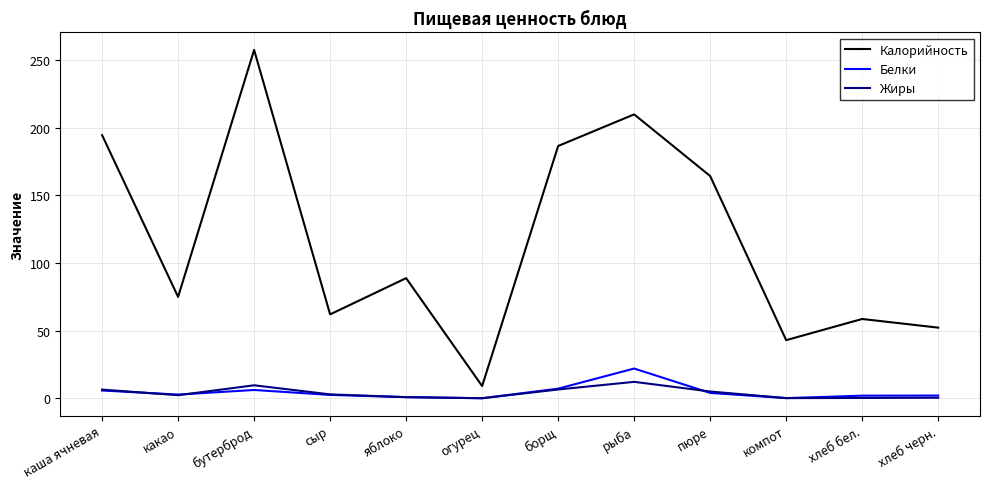

What is the minimum value for Калорийность?

9.0